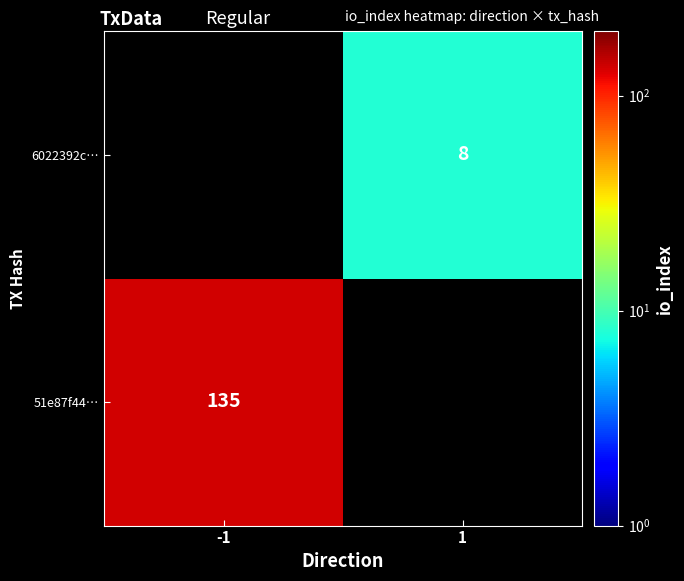

The 6022392c… series shows 11 at 1. True or false?

False